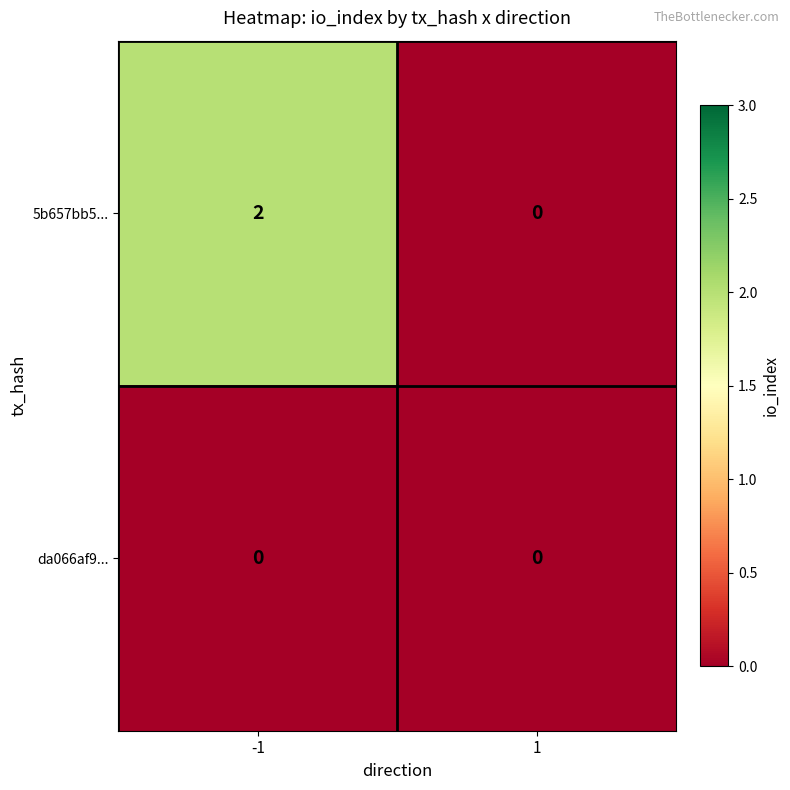

What is the greatest value displayed?

2